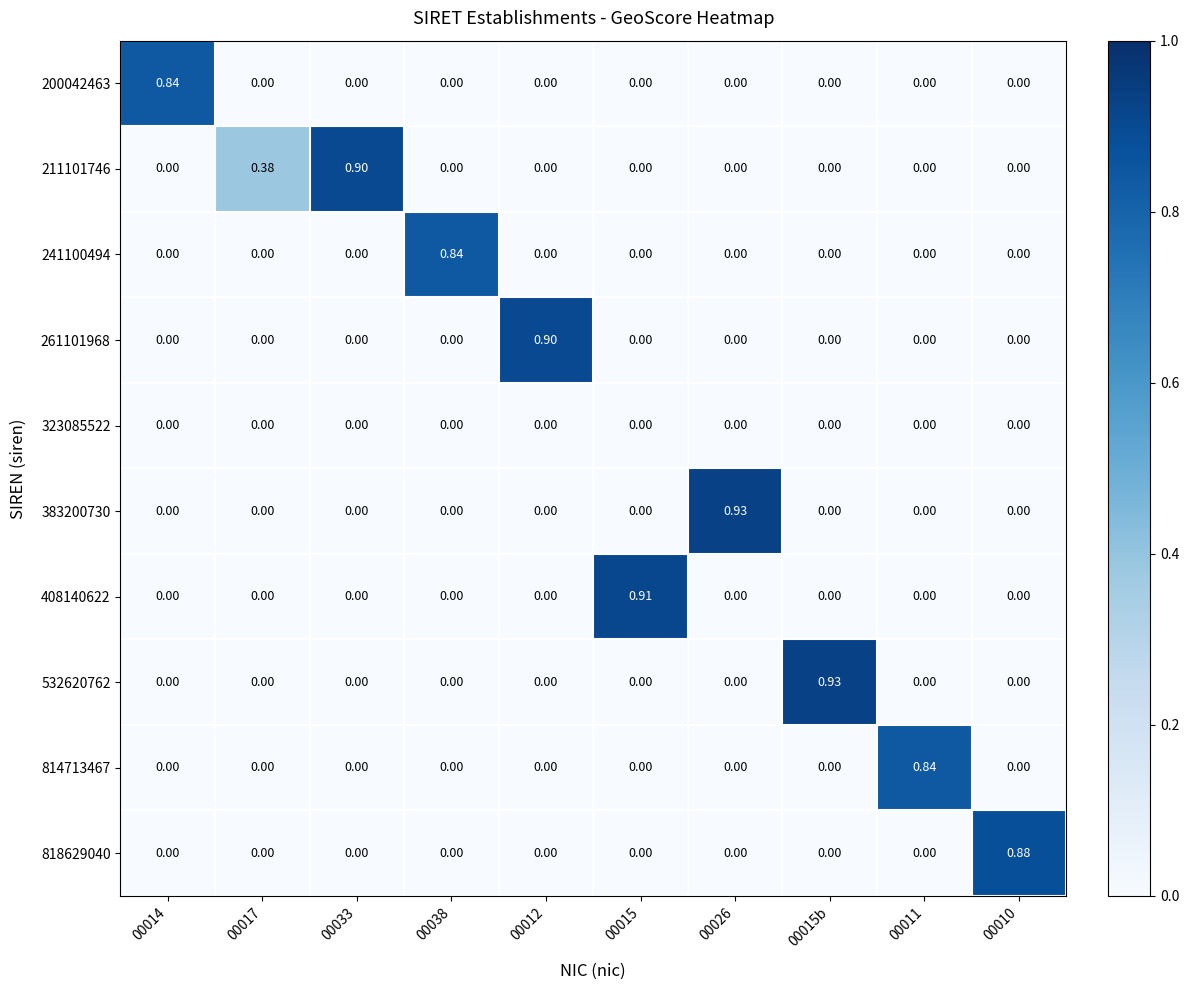

What is the total value across all series at 00033?

0.9